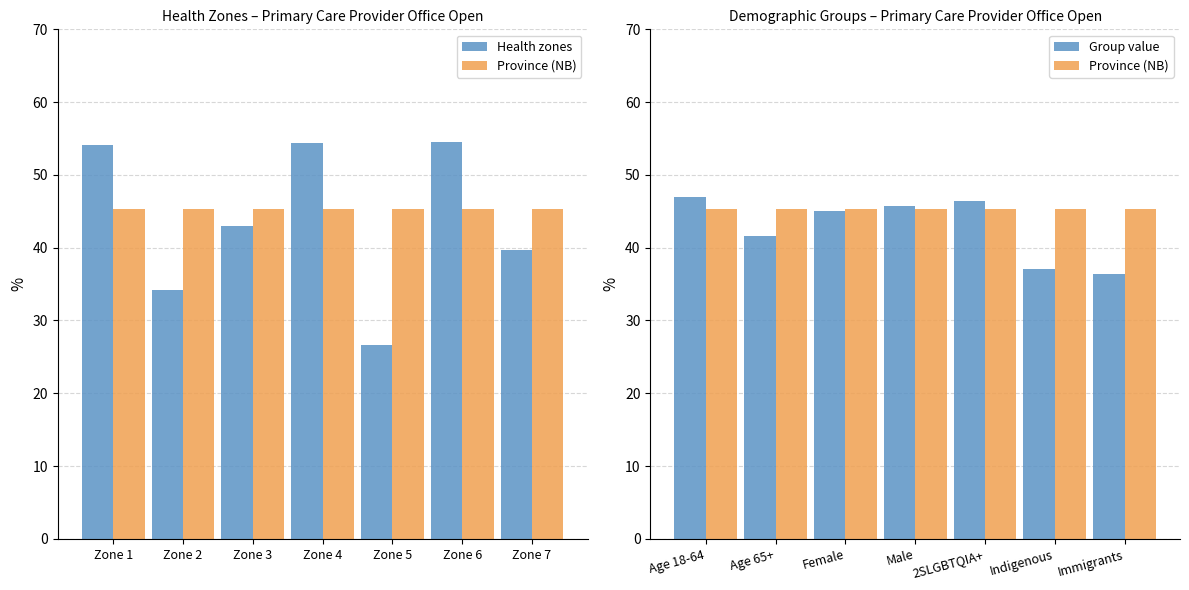

How many groups of bars are there?

7